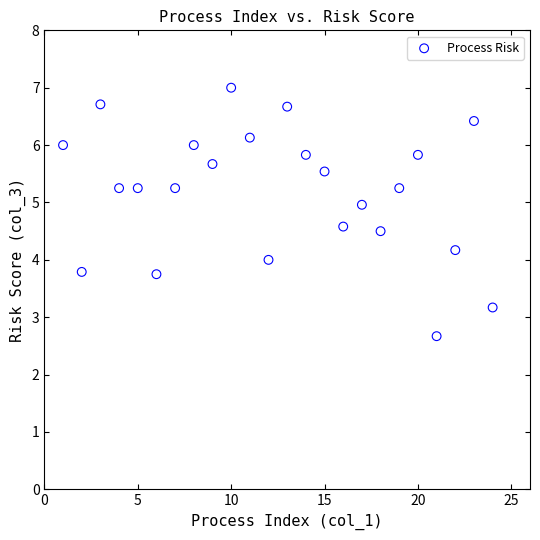

What is the range of Y values (max minus min)?

4.3